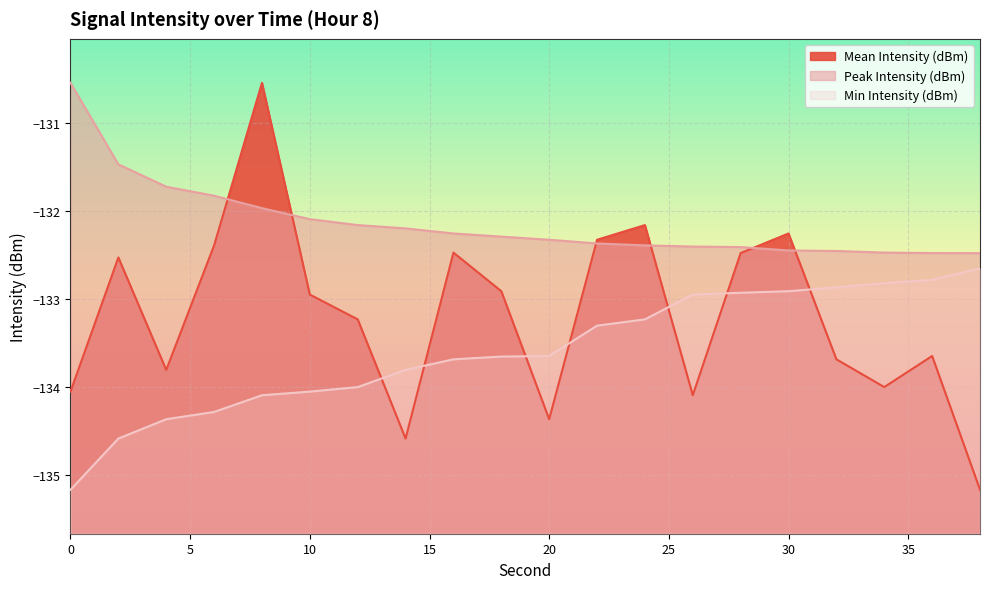

At how many categories does at least one series exceed -131?

2